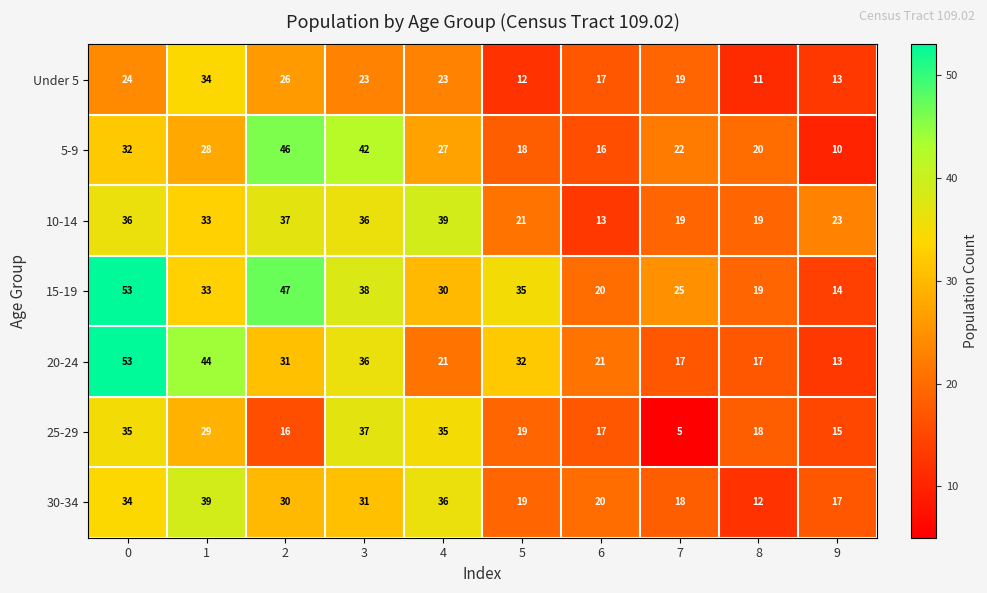

Is it true that 20-24 equals 59 at 3?

False